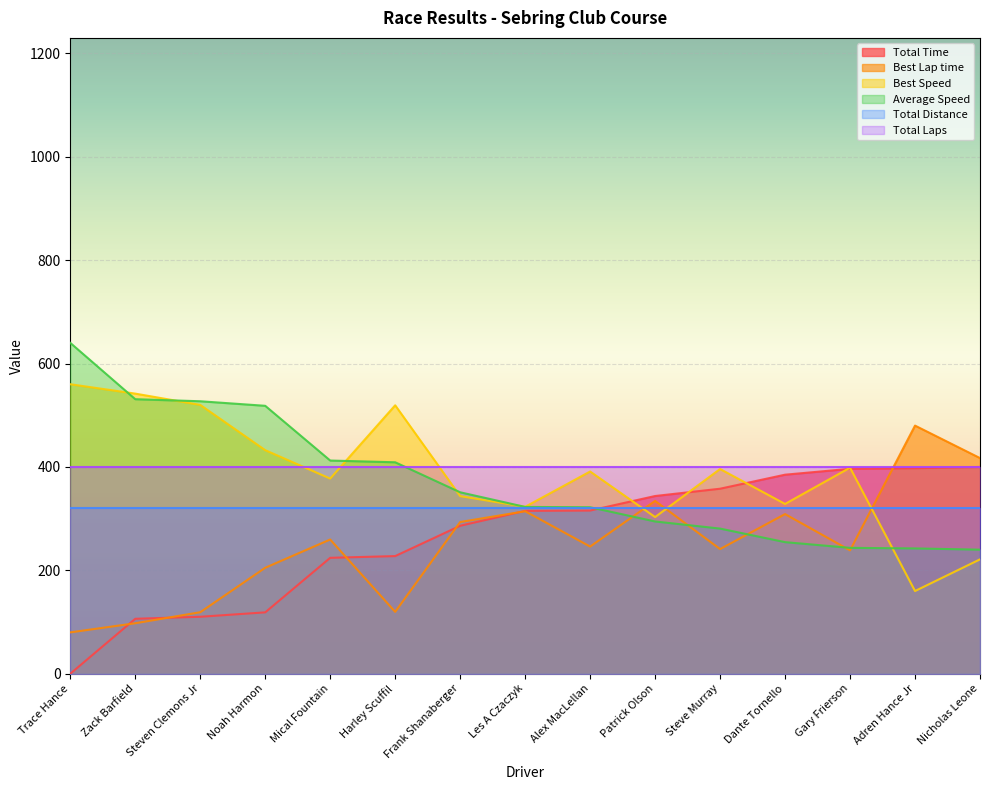

What is the approximate value of Total Time at Noah Harmon?

118.7